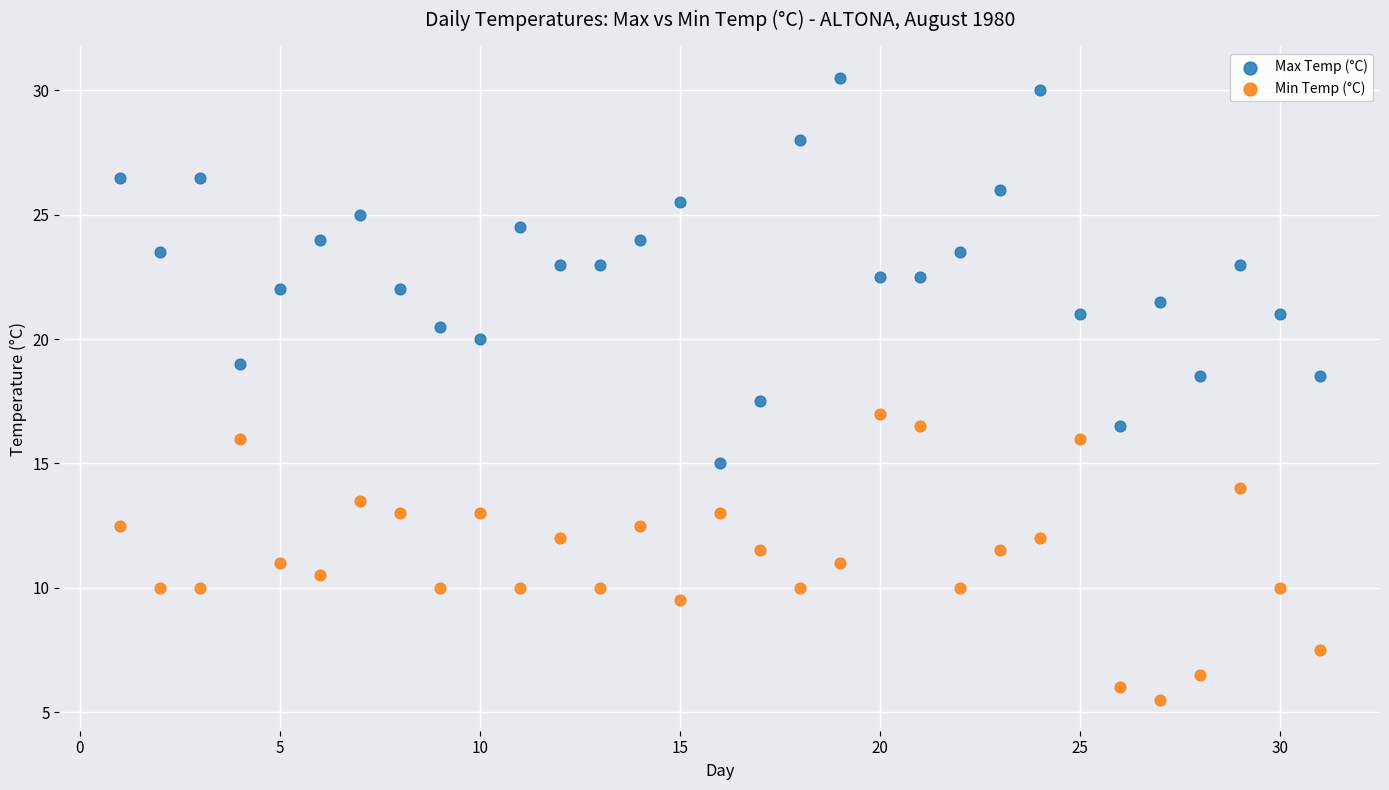

What is the X range (max minus min) for the scatter plot?

30.0